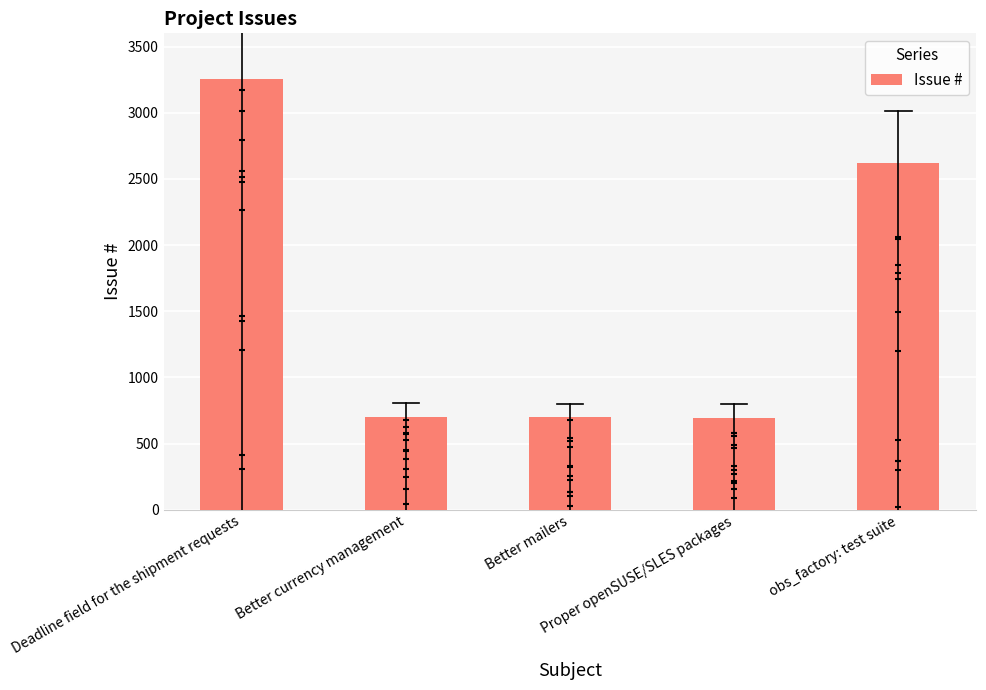

Between Deadline field for the shipment requests and Proper openSUSE/SLES packages, which is larger?

Deadline field for the shipment requests